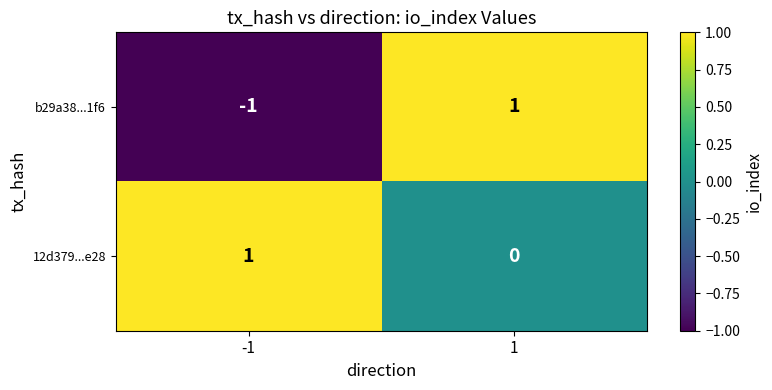

List the labels in order of 12d379...e28 value, smallest first.

1, -1